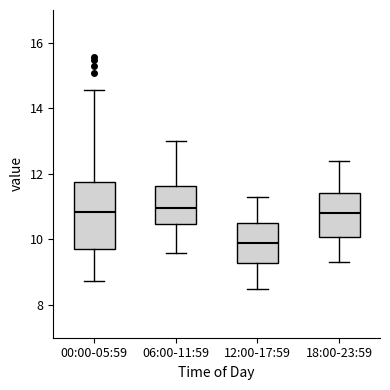

Which box's median line is the lowest?

12:00-17:59